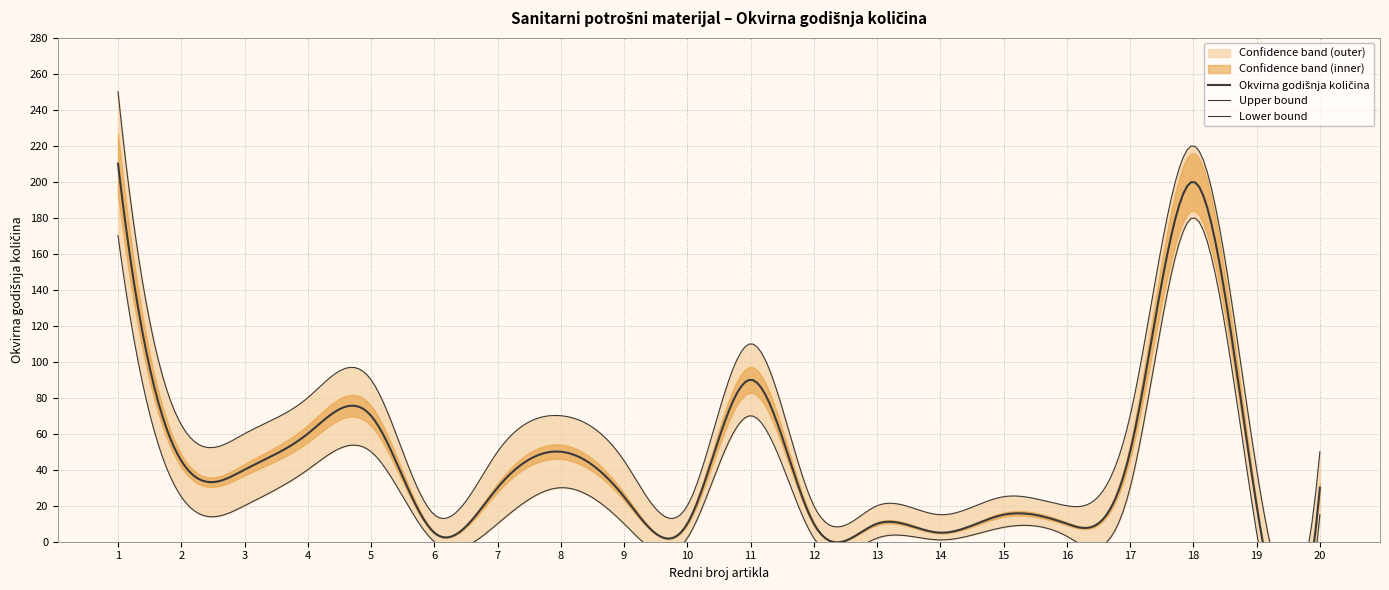

True or false: Upper bound and Lower bound cross at least once.

False